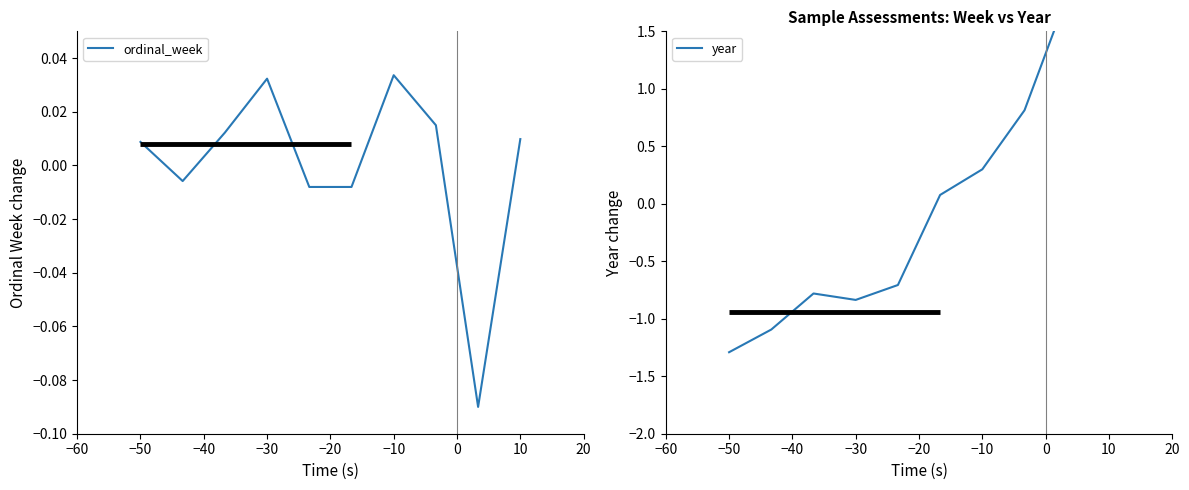

Is it true that ordinal_week equals 0.1 at −10?

False